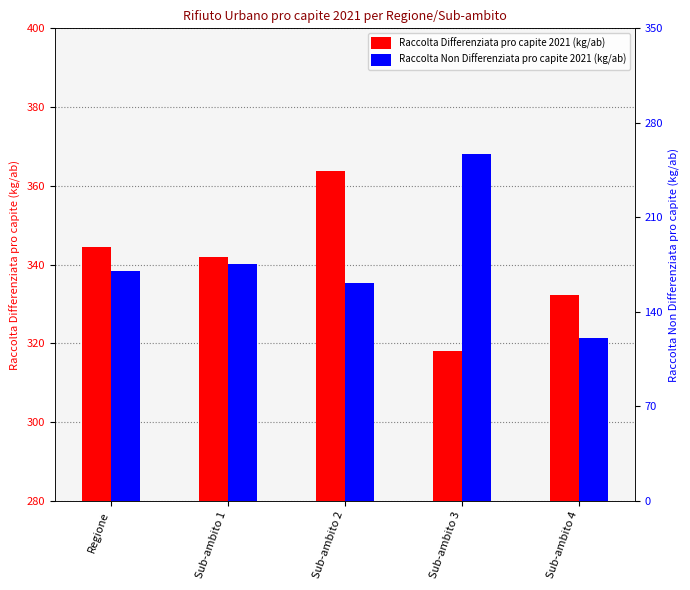

The Raccolta Differenziata pro capite 2021 (kg/ab) series shows 363.7 at Sub-ambito 2. True or false?

True